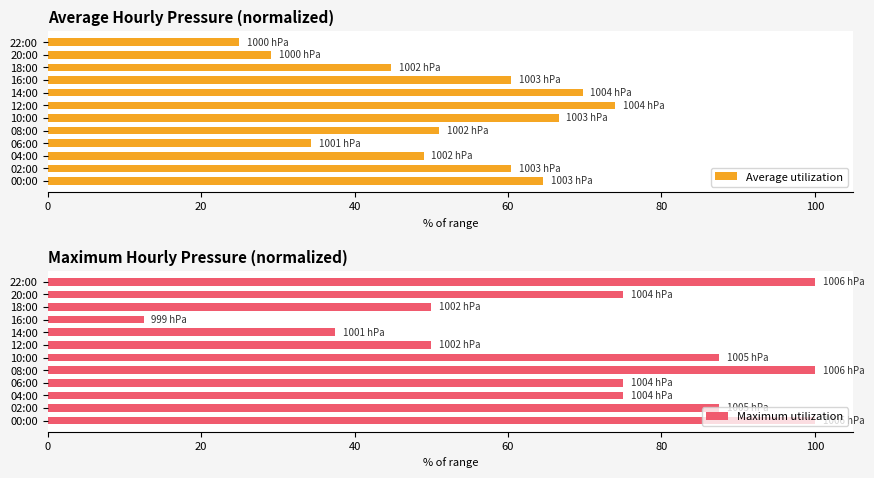

The Average utilization series shows 49.4 at 20:00. True or false?

False